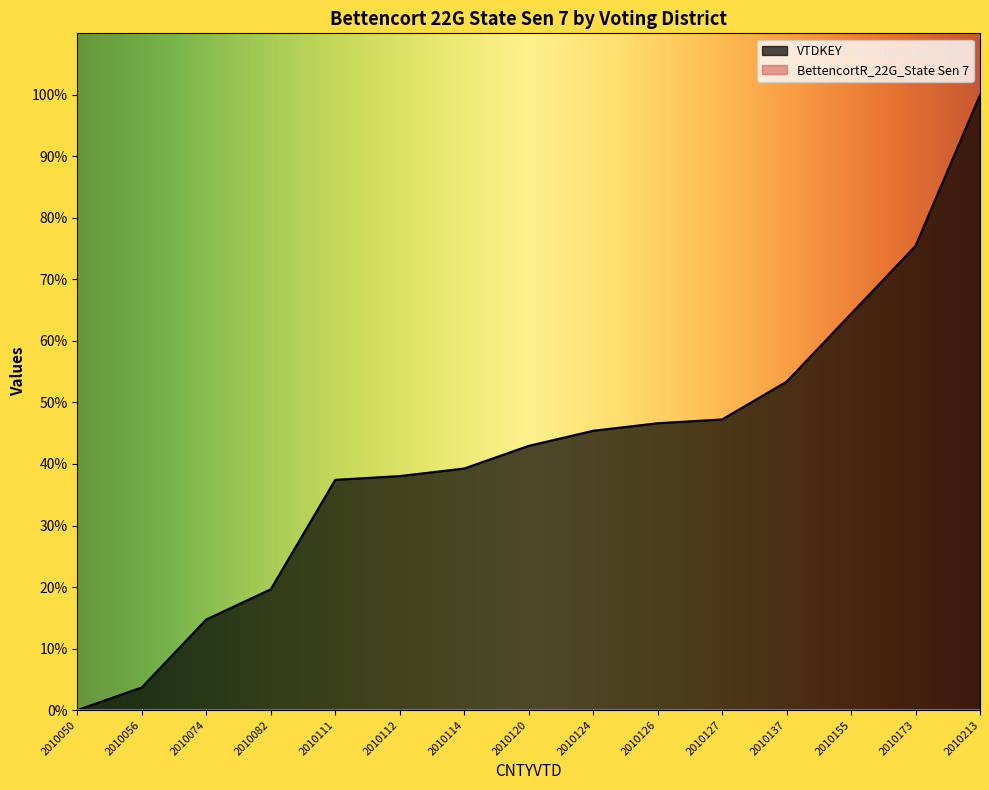

Rank the categories by value from highest to lowest.

2010213, 2010173, 2010155, 2010137, 2010127, 2010126, 2010124, 2010120, 2010114, 2010112, 2010111, 2010082, 2010074, 2010056, 2010050